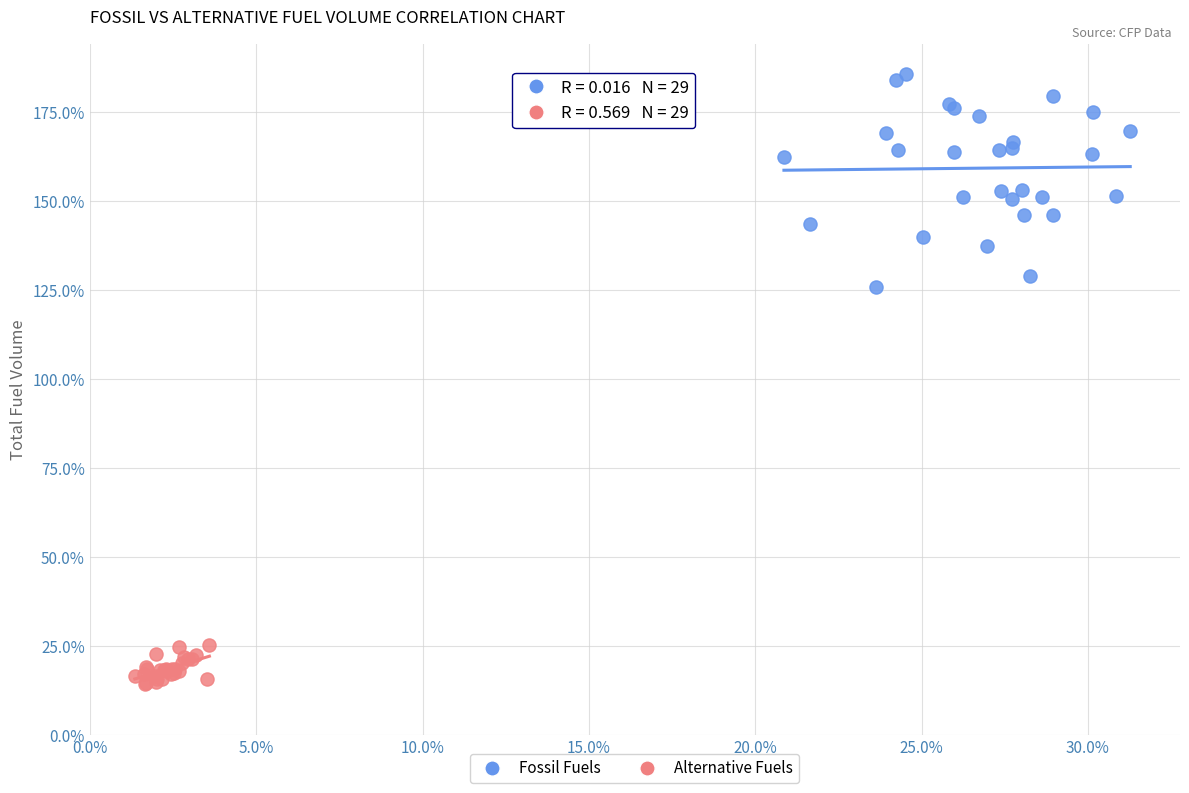

Which series has the largest Y range (max minus min)?

Fossil Fuels